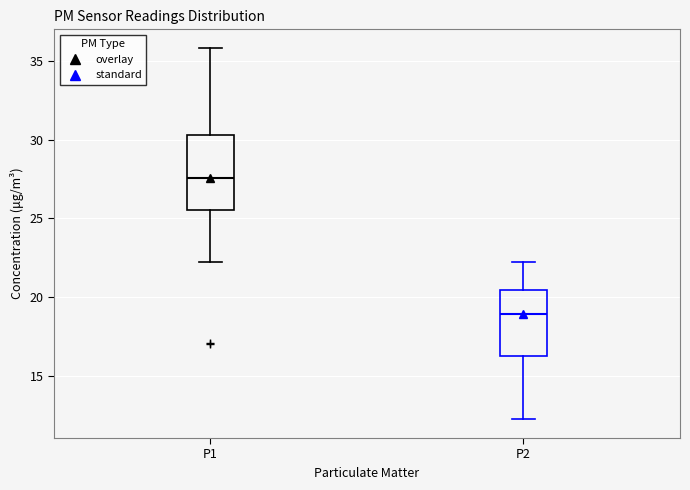

Which box has the highest median line?

P1